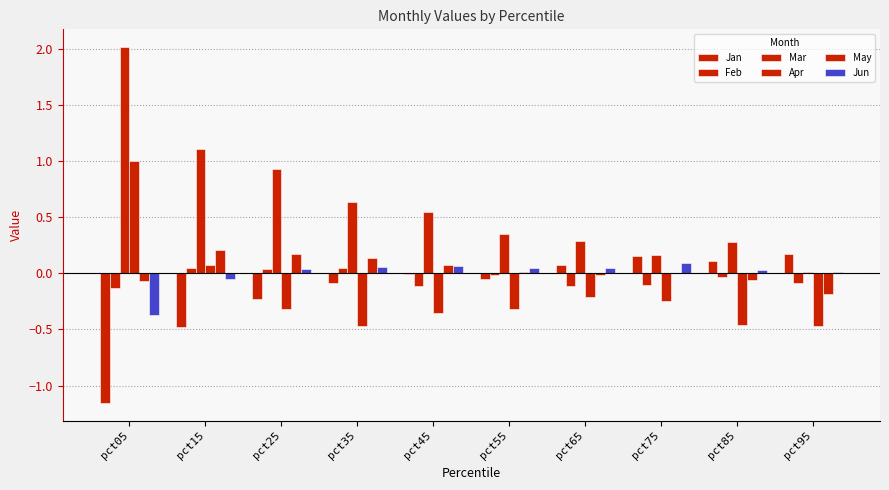

How many groups of bars are there?

10